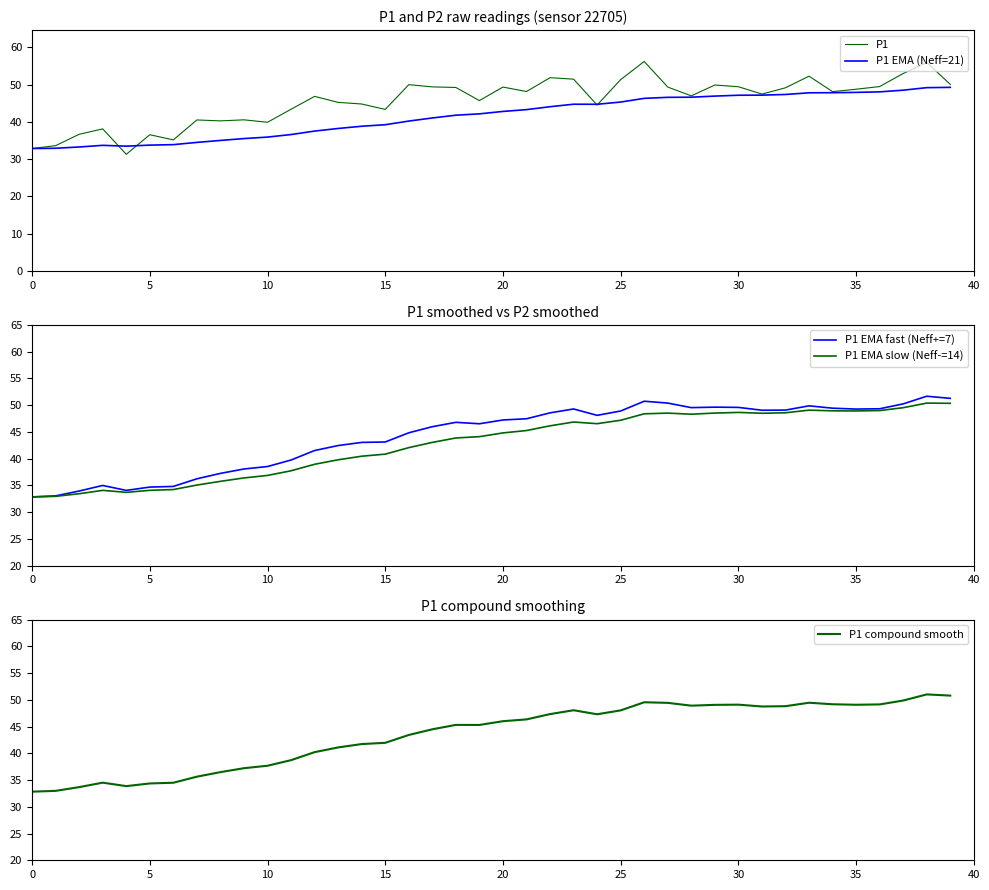

How many times do P1 EMA fast (Neff+=7) and P1 cross each other?

13